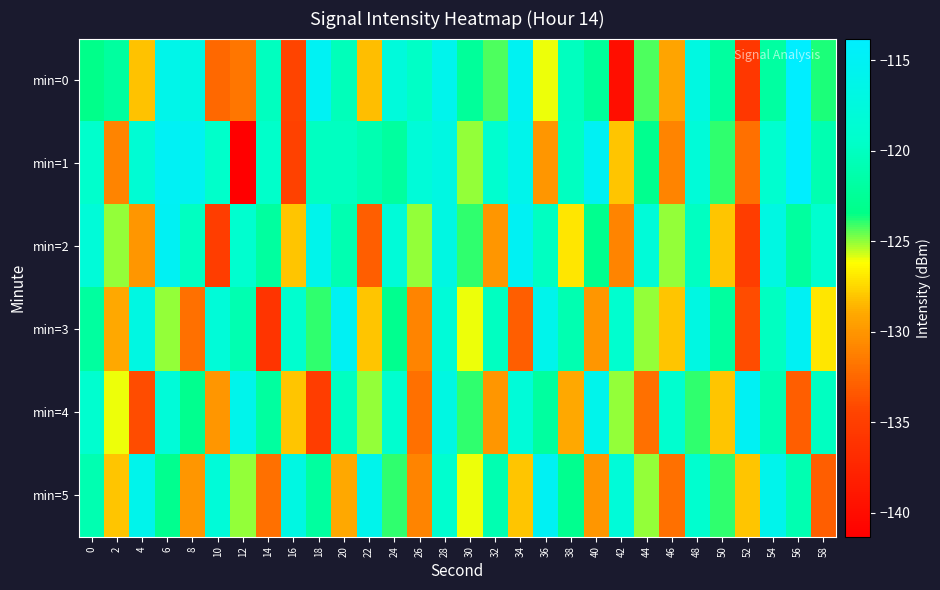

At which category is the sum across all series the highest?

28